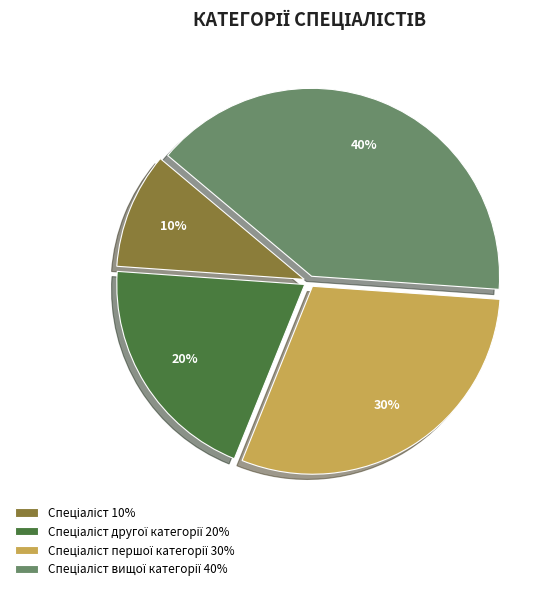

Does any single category account for the majority?

No